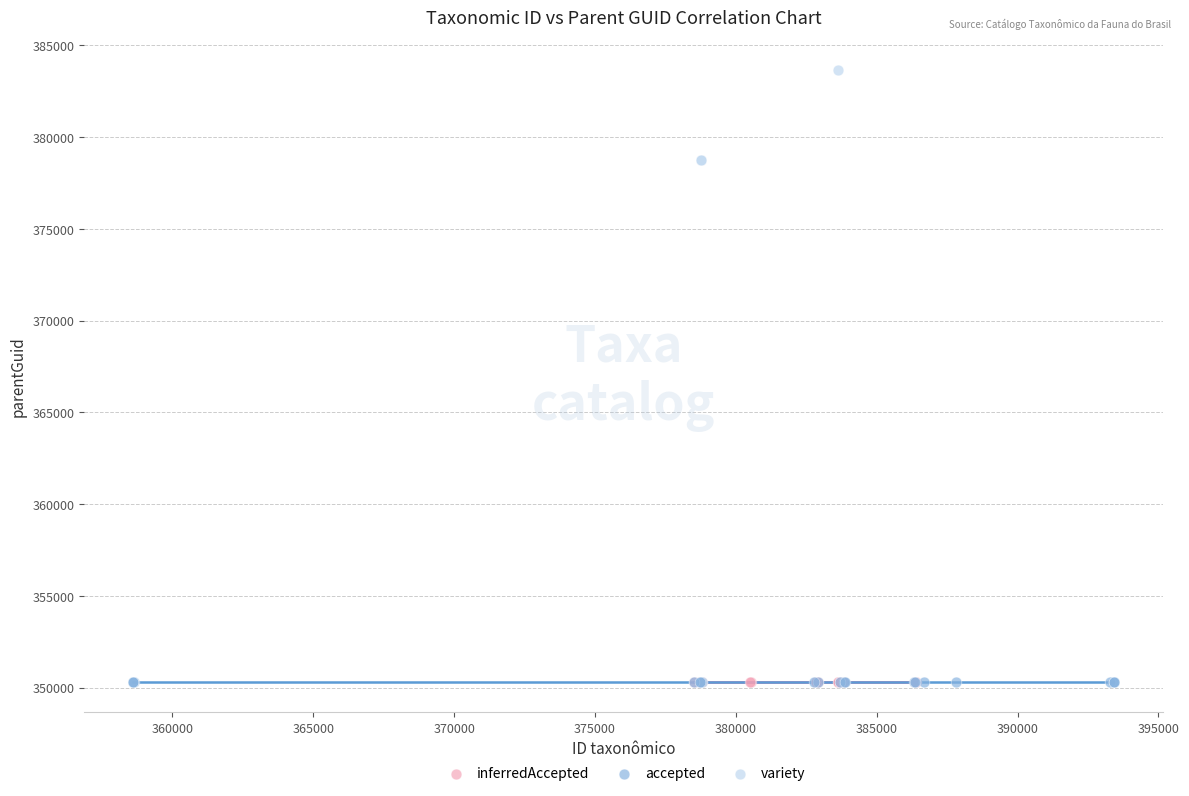

Which series reaches the maximum Y coordinate?

variety